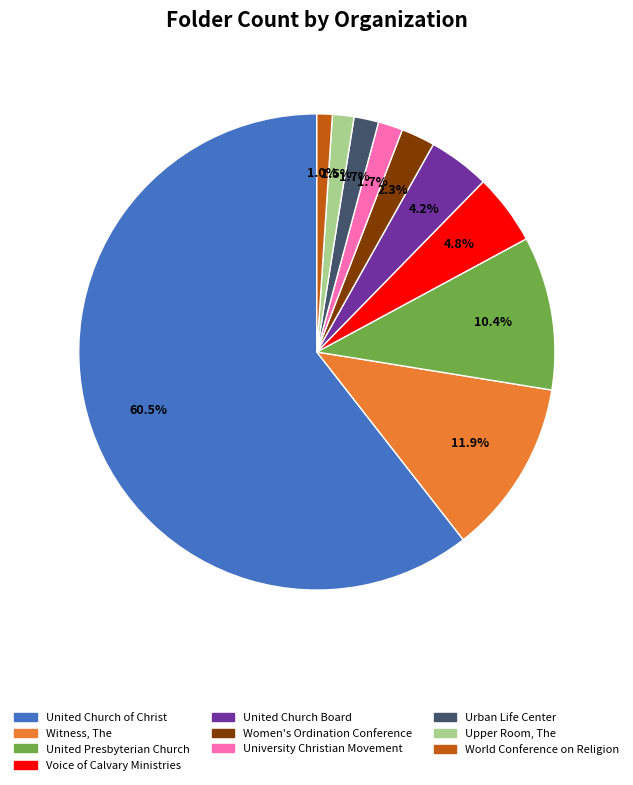

Which slice is the largest?

United Church of Christ